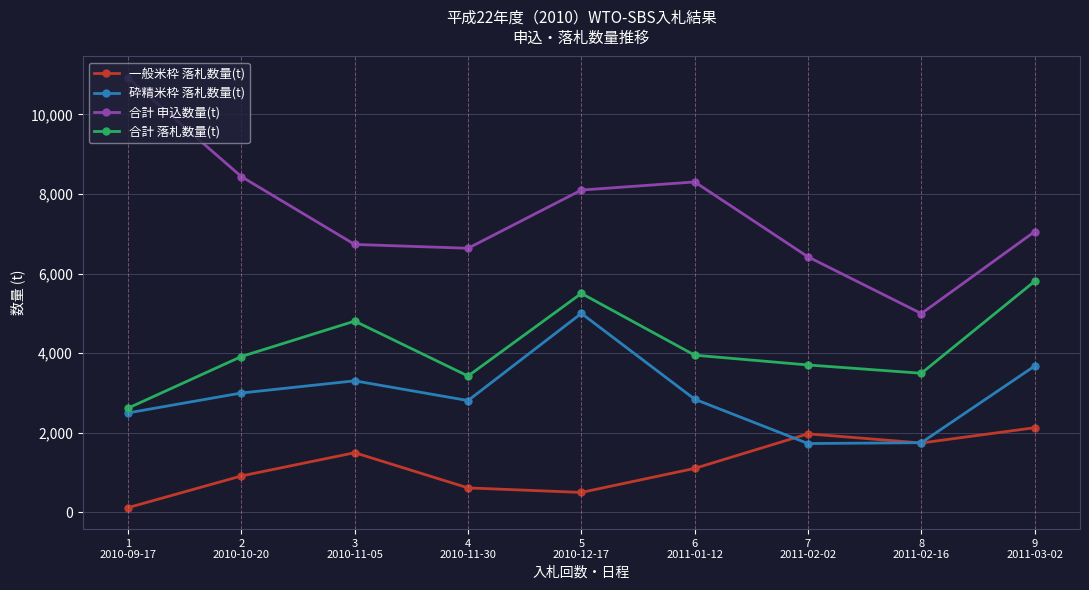

Where does the 合計 申込数量(t) series first go above 7054?

1
2010-09-17